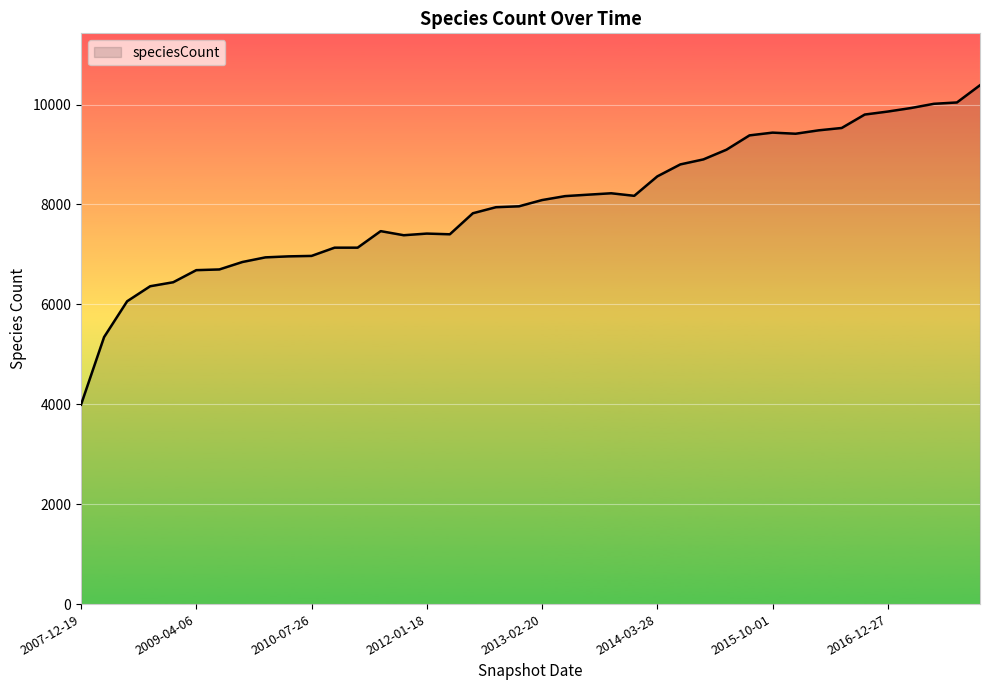

How many series are shown in this chart?

1